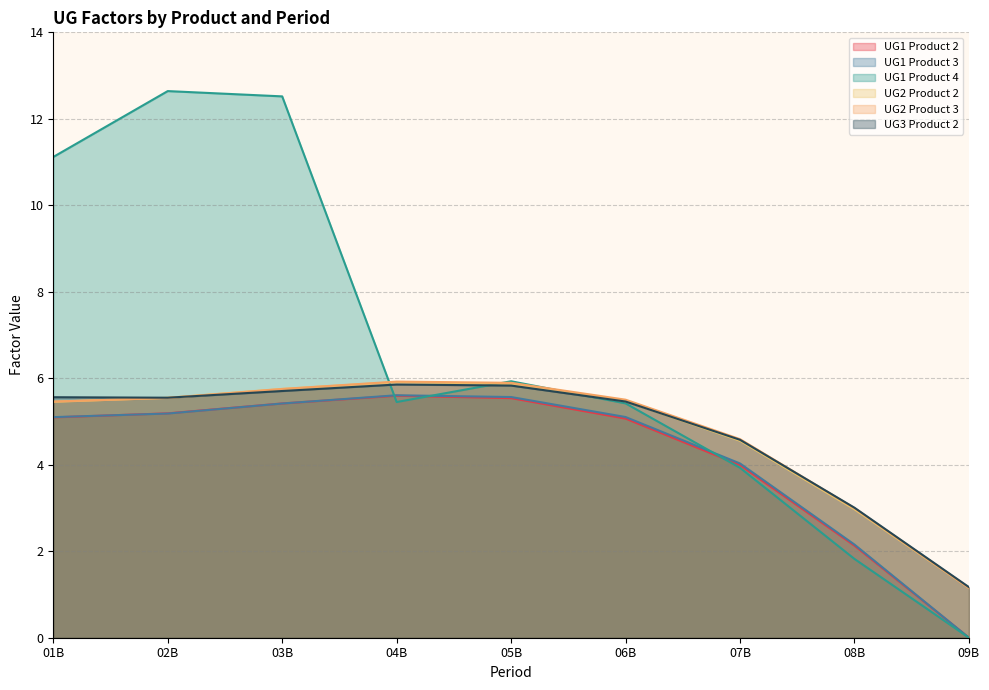

What is the difference between the maximum and minimum values in the UG3 Product 2 series?

4.7